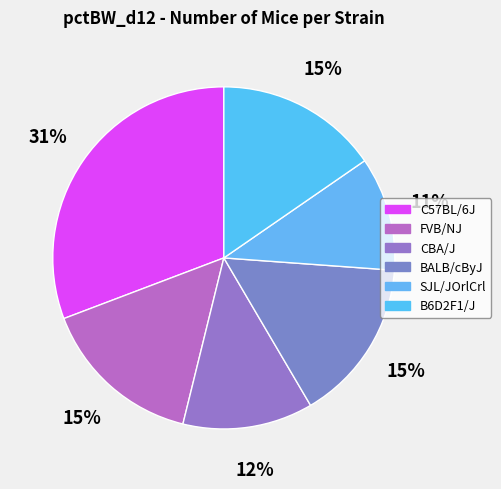

Which slice is the largest?

C57BL/6J